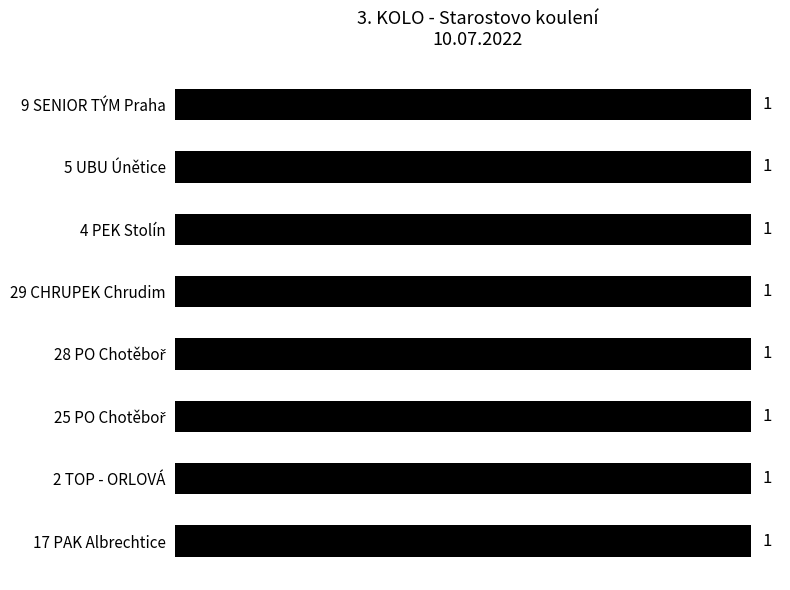

Which label corresponds to the largest value in the chart?

5 UBU Únětice